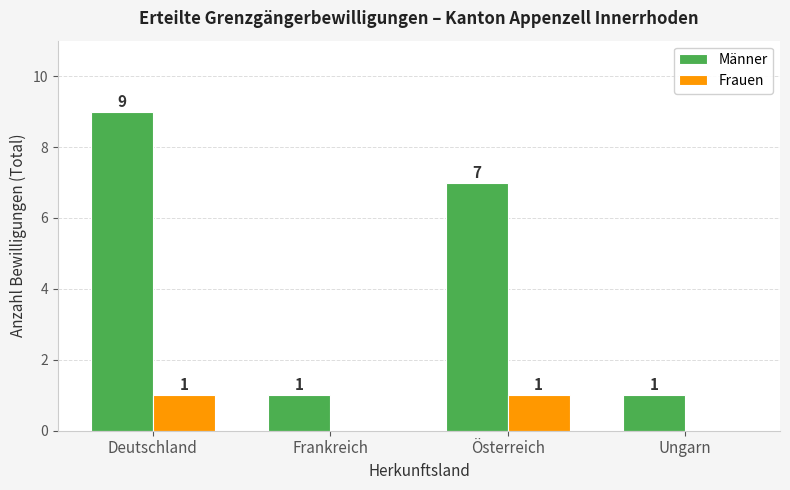

How many data points does each series have?

4